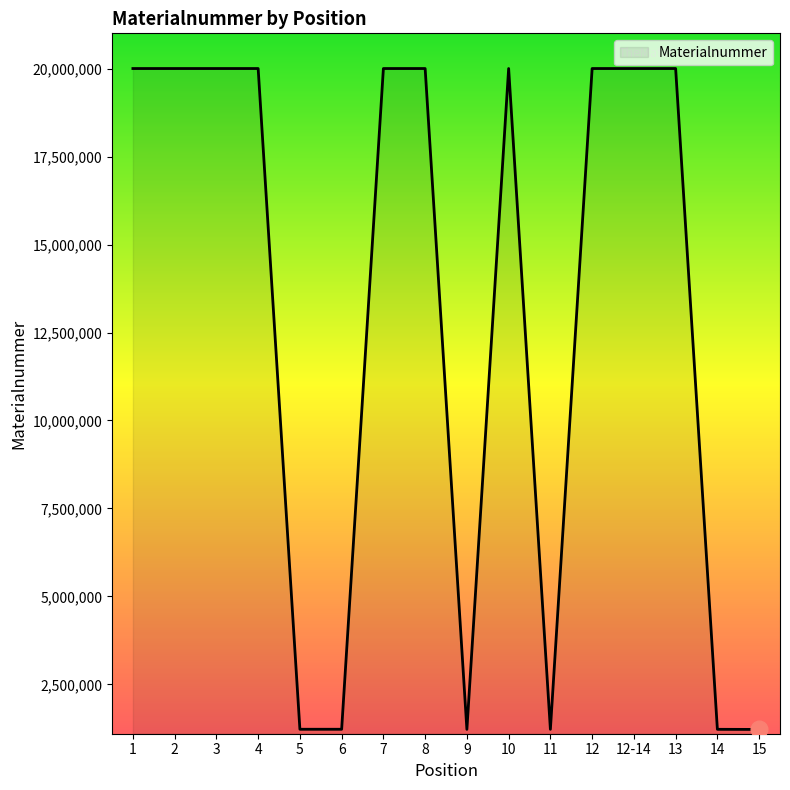

Is it true that the value at 4 is 20002941?

True